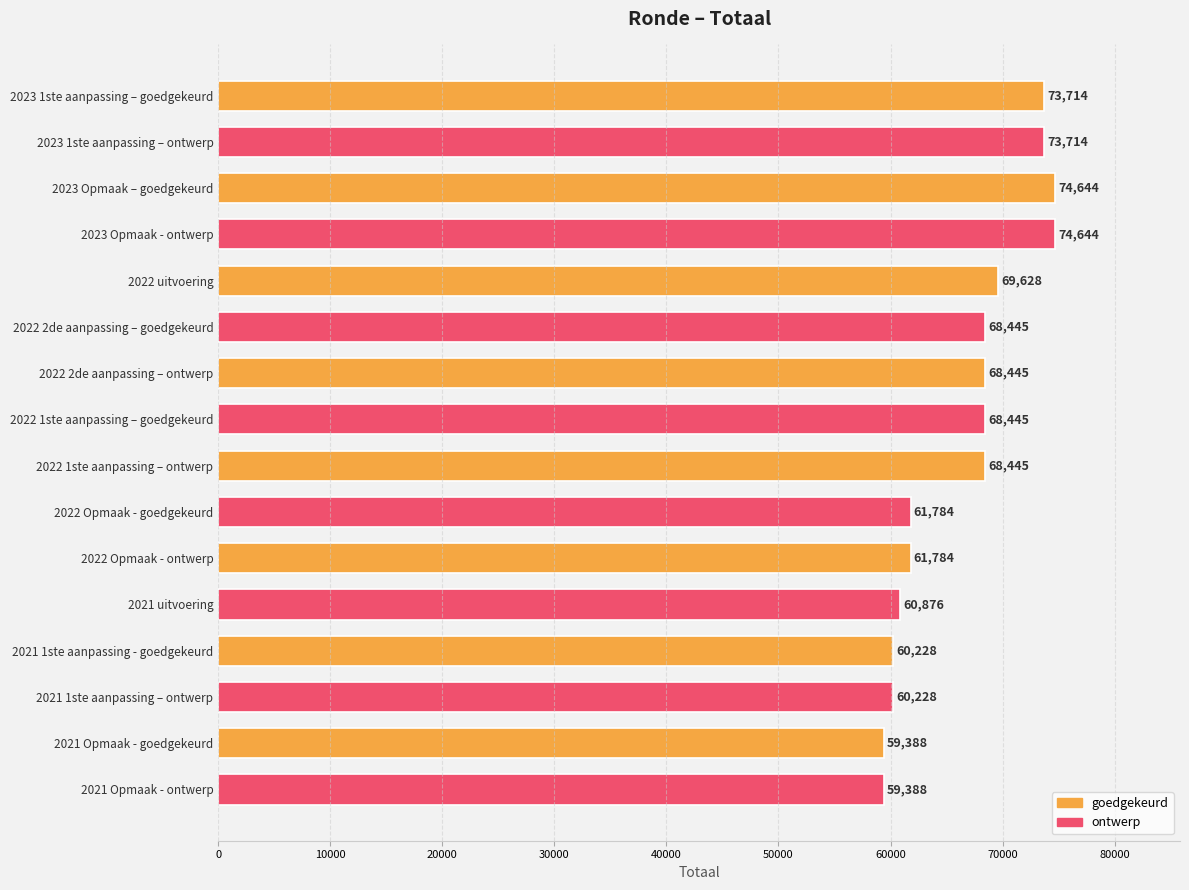

Reading top to bottom, transcribe all the data shown in this chart.

73714	73714	74644	74644	69628	68445	68445	68445	68445	61784	61784	60876	60228	60228	59388	59388